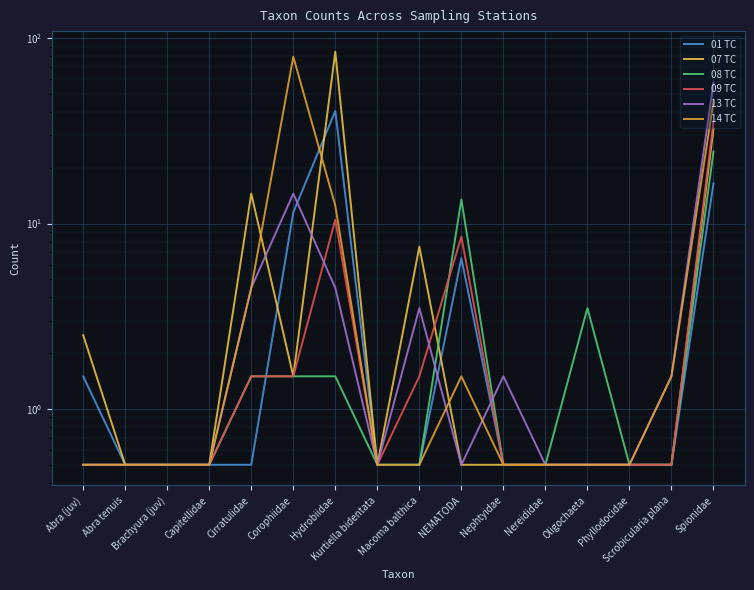

List the series in order of their peak value, highest first.

07 TC, 14 TC, 13 TC, 01 TC, 09 TC, 08 TC